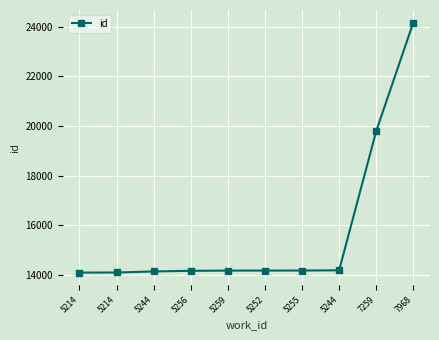

What is the greatest value displayed?

24175